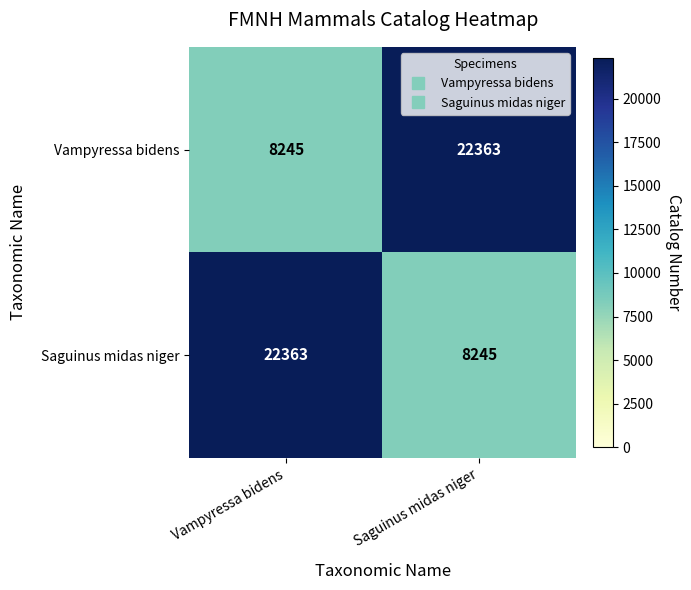

Which category has the highest value in the Vampyressa bidens series?

Saguinus midas niger